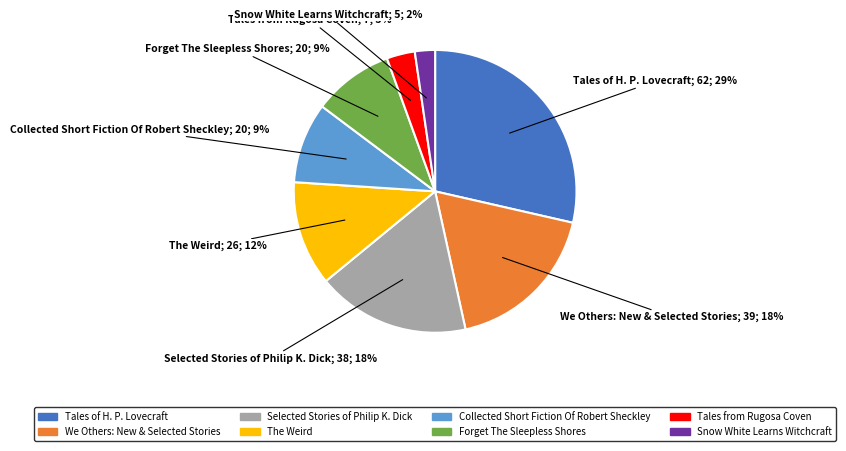

What percentage is the Collected Short Fiction Of Robert Sheckley slice, to the nearest percent?

9%